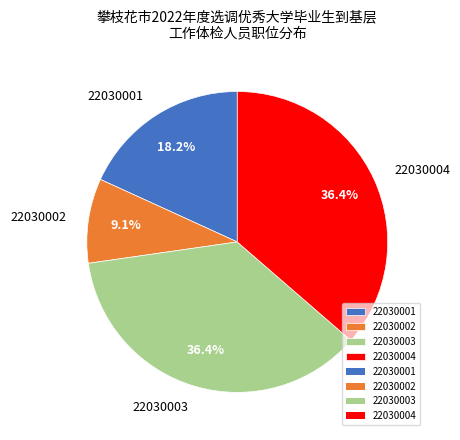

How many slices are in this pie chart?

4